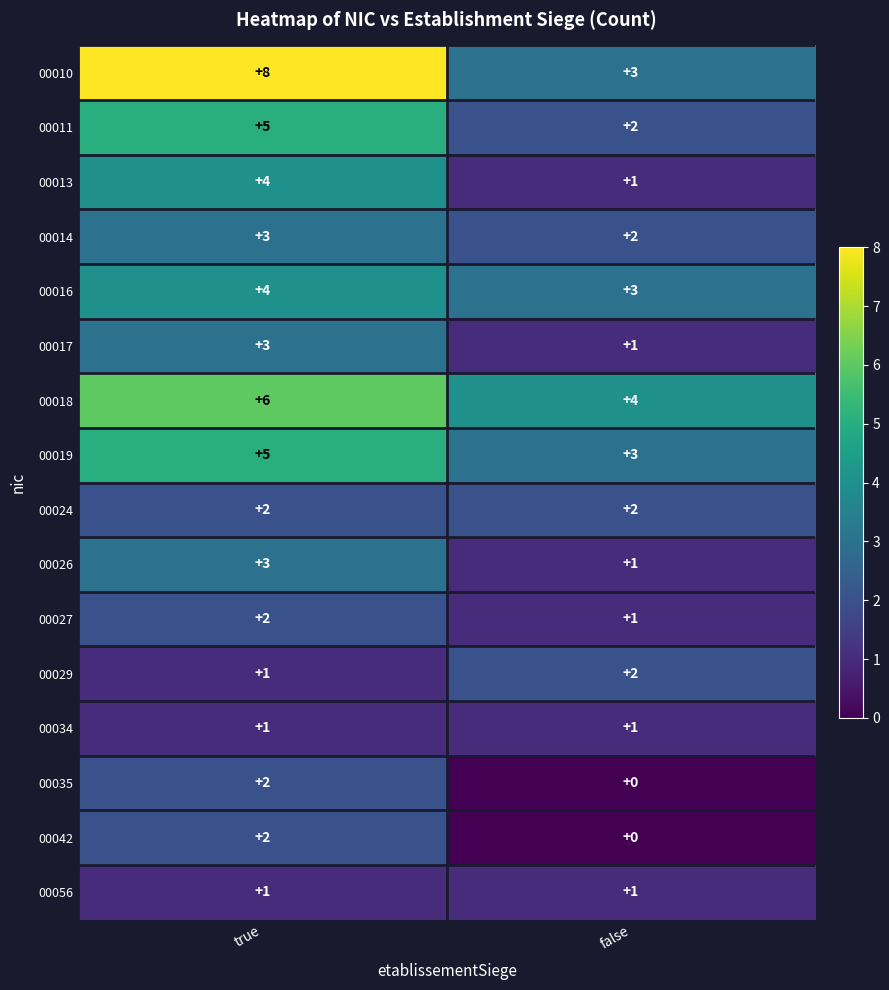

At which category does the chart reach its peak across all series?

true